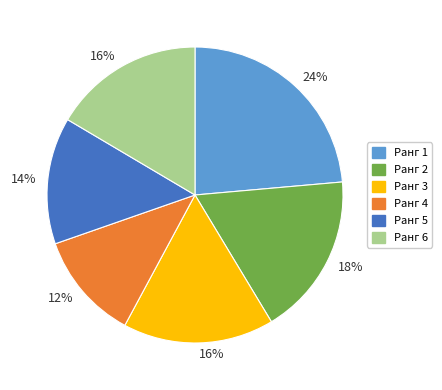

Does any single category account for the majority?

No